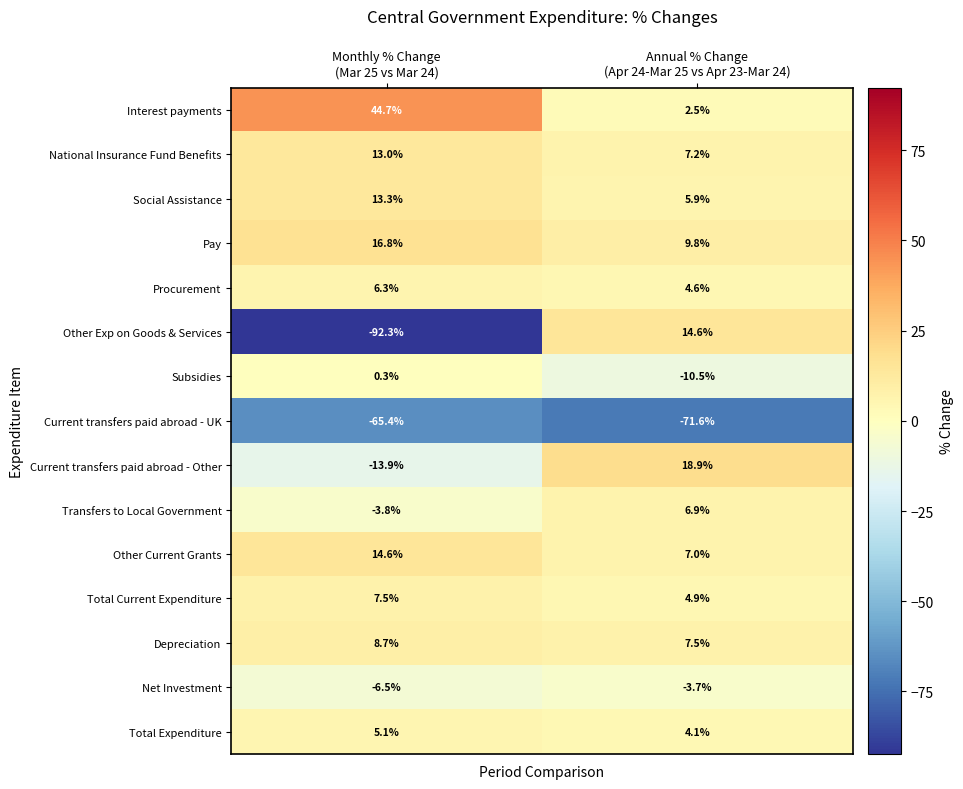

What is the difference between the maximum and minimum values in the Subsidies series?

10.8